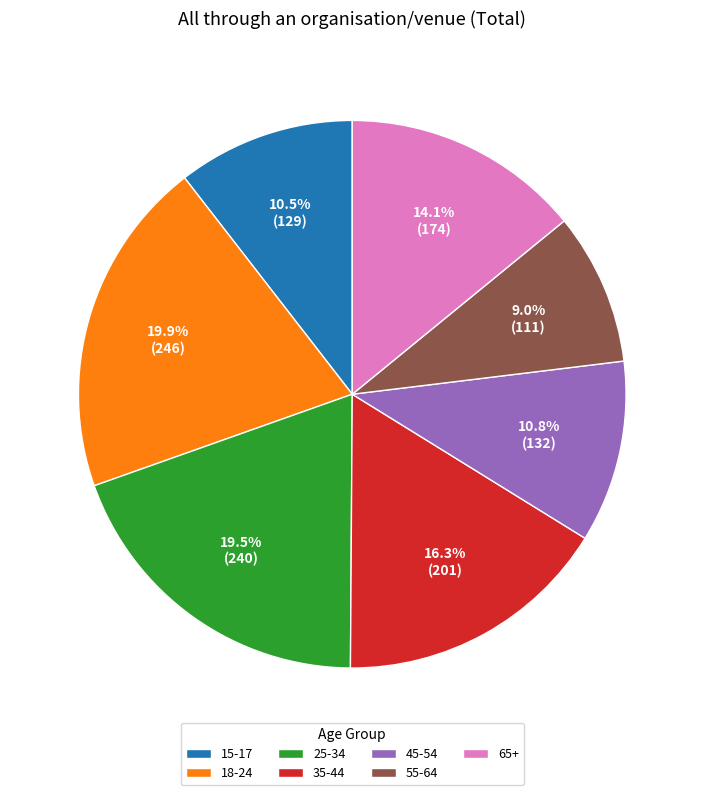

How many segments does this pie chart have?

7